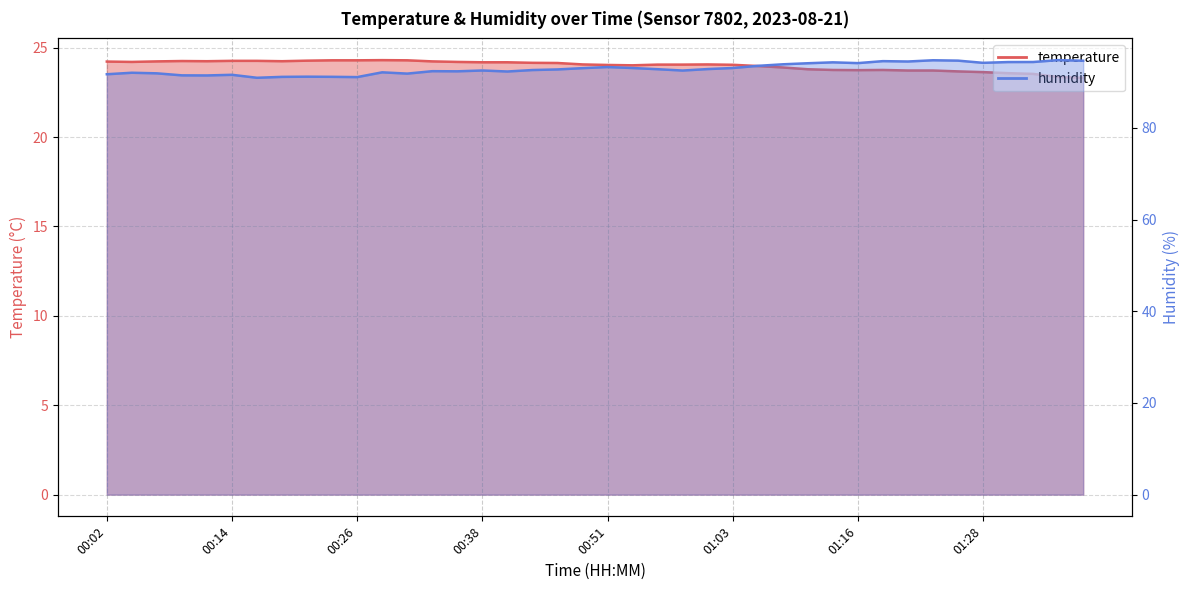

Where is the first local maximum for temperature?

00:09